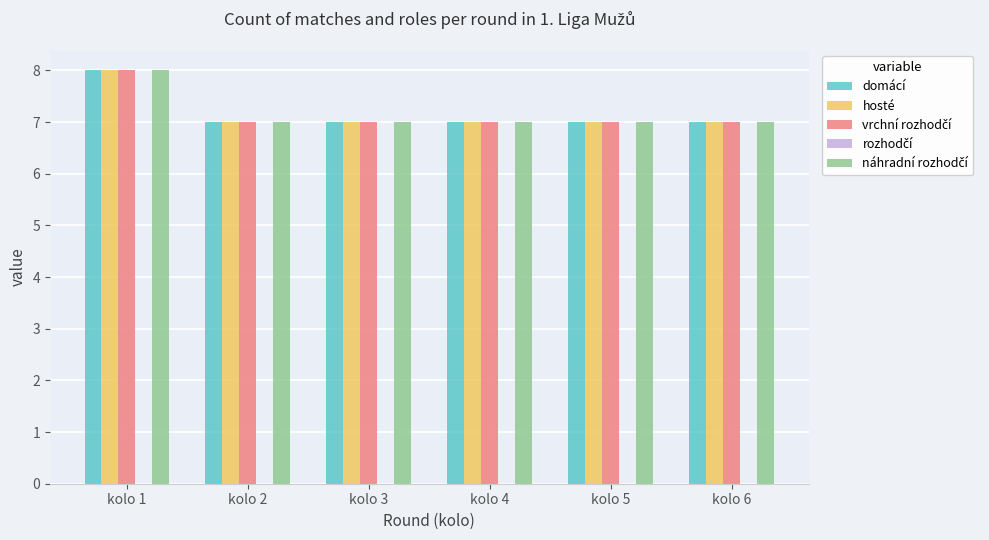

At which category is the sum across all series the highest?

kolo 1